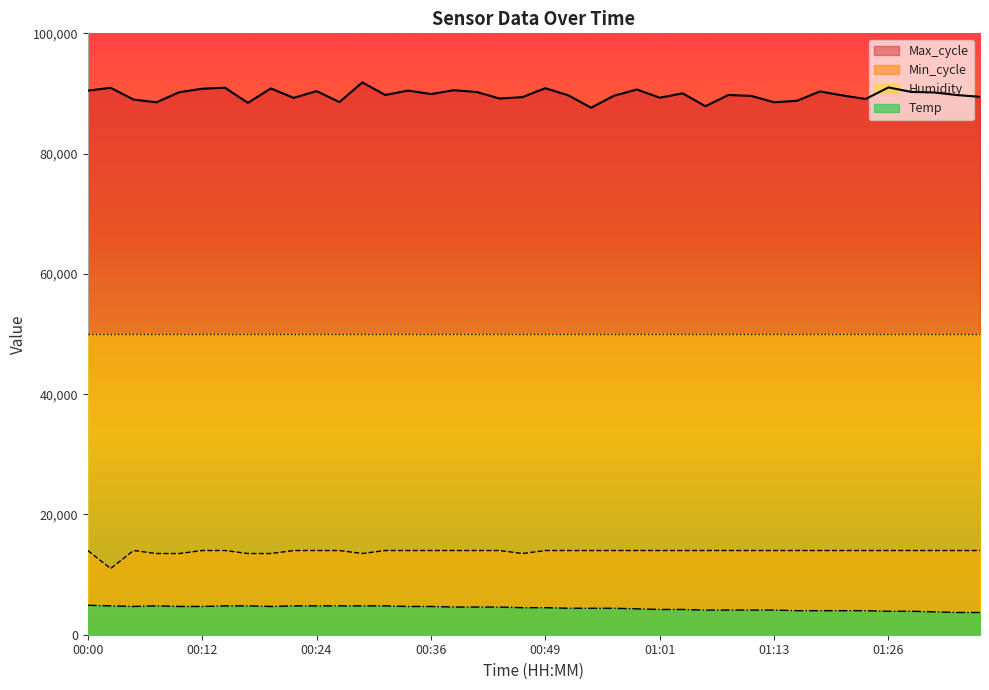

Which series has the largest range (max minus min)?

Max_cycle